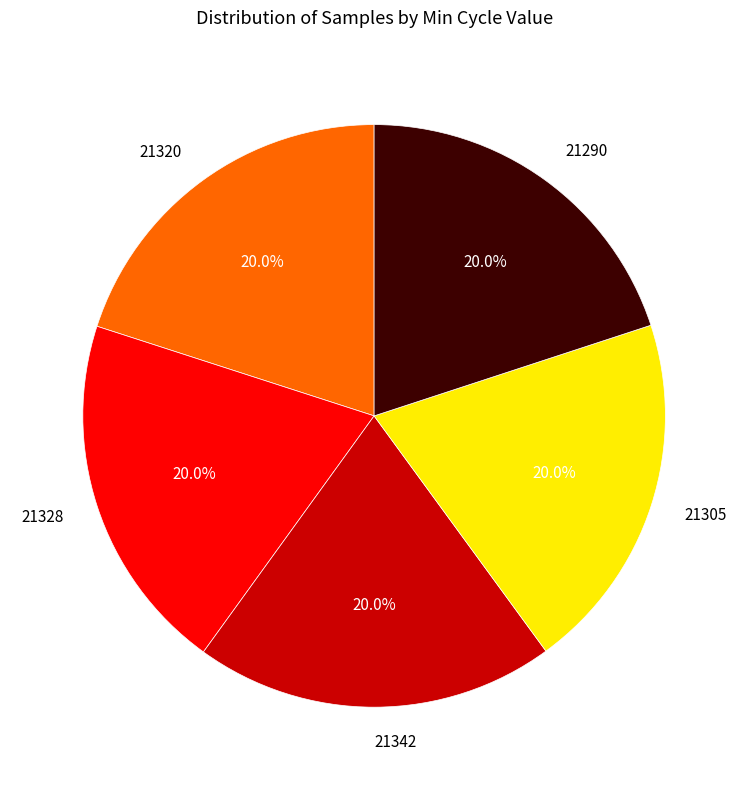

What is the ratio of the value at 21290 to the value at 21328?

1.0